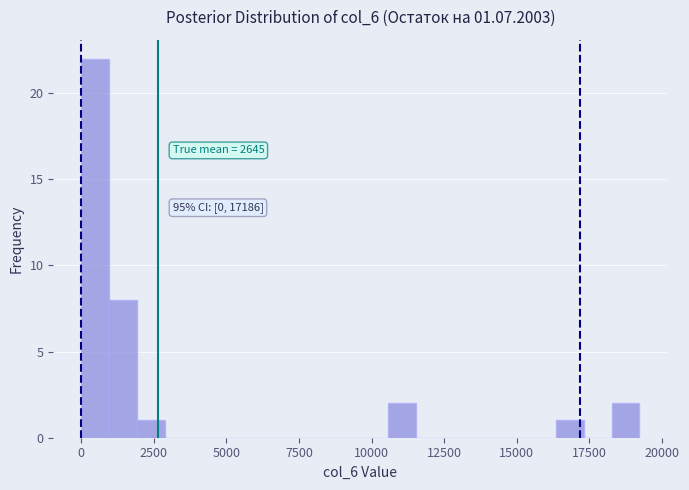

Around what value on the x-axis is the tallest bar? Give the approximate position of its centre, as read against the axis.

500